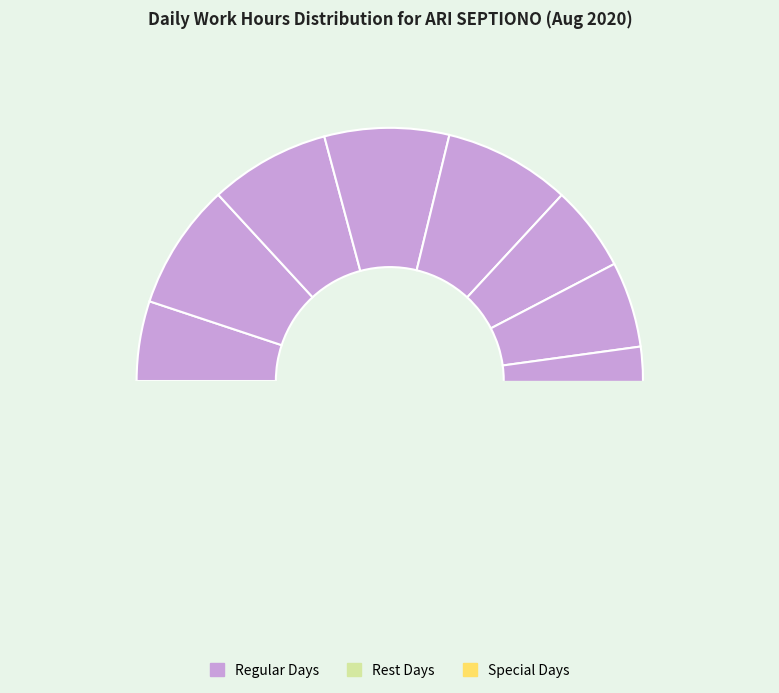

Is it true that 16-Sun is 5% of the pie?

True